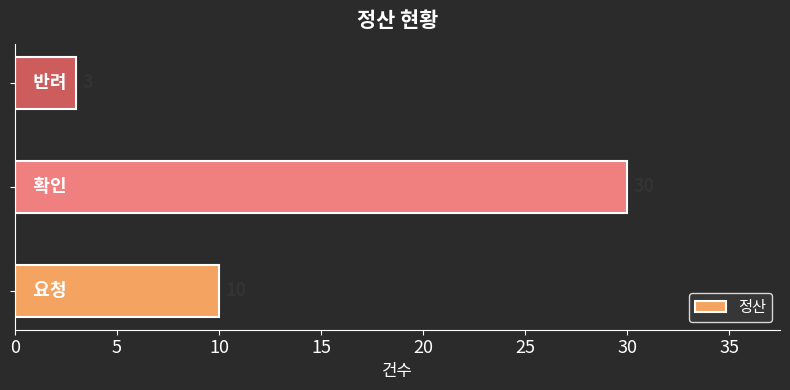

What is the maximum value shown in the chart?

30